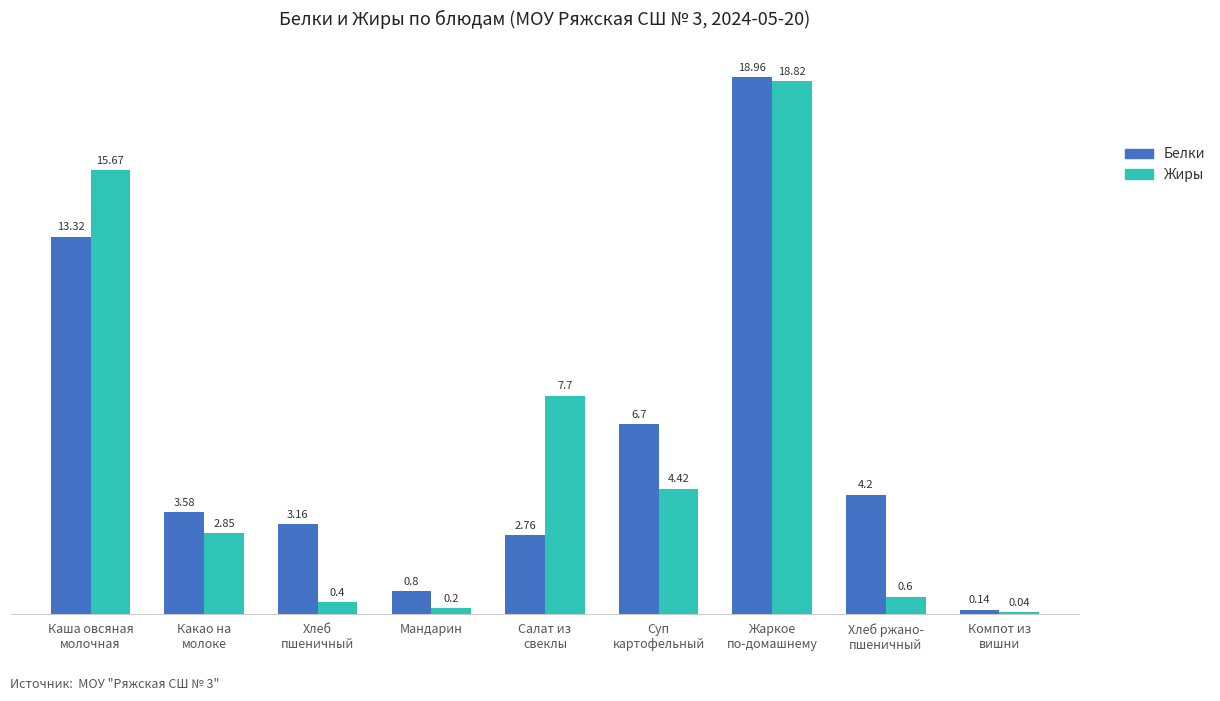

What is the total value across all series at Мандарин?

1.0